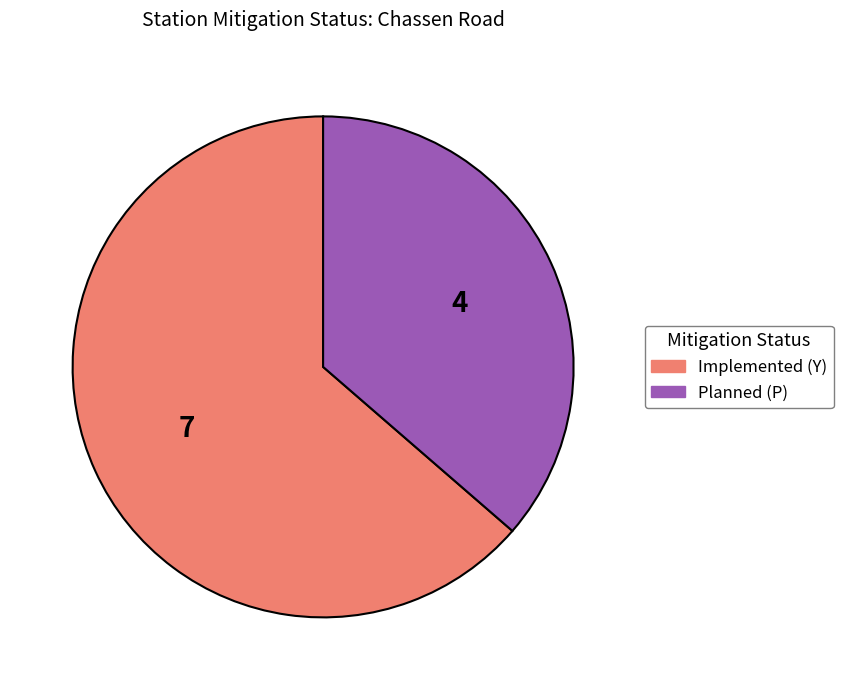

Which slice is the largest?

Implemented (Y)